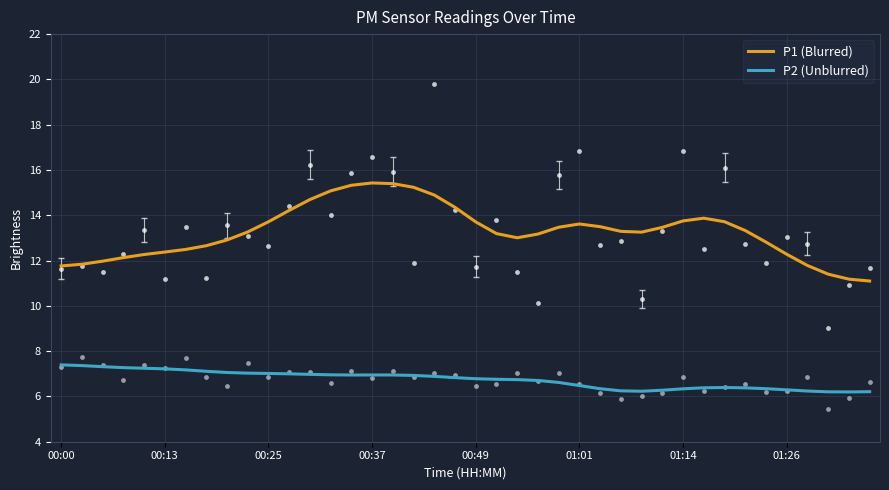

What is the total value across all series at 39?

17.3